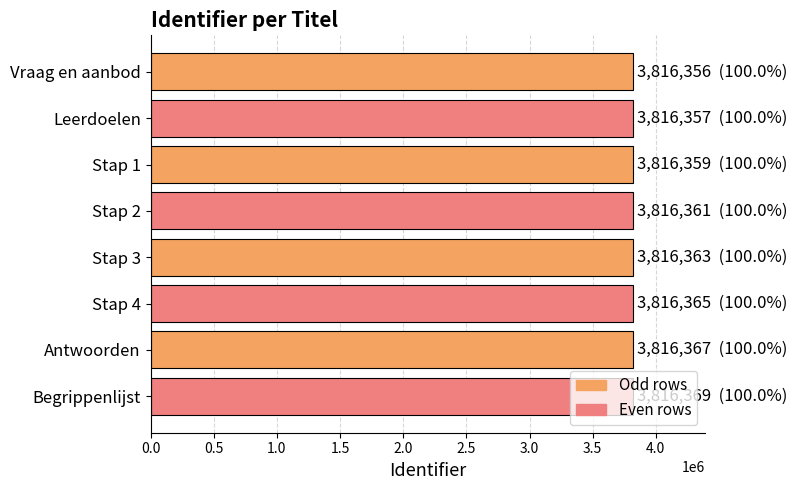

What is the label of the 8th bar from the bottom?

Vraag en aanbod